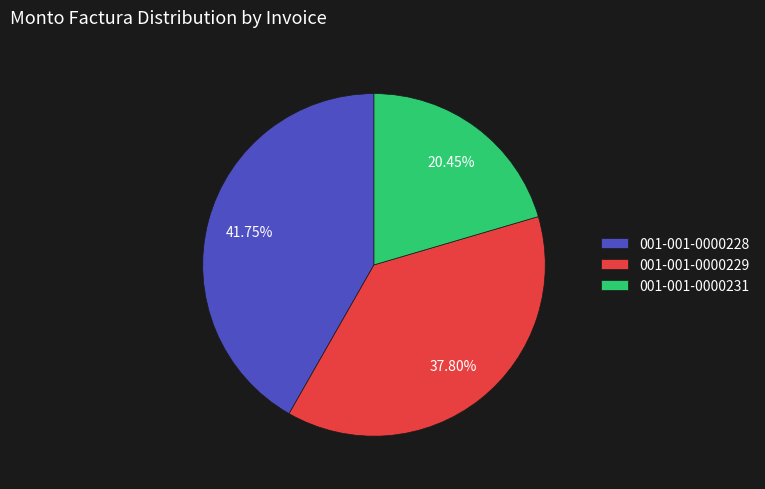

Does 001-001-0000229 represent more than half of the total?

No